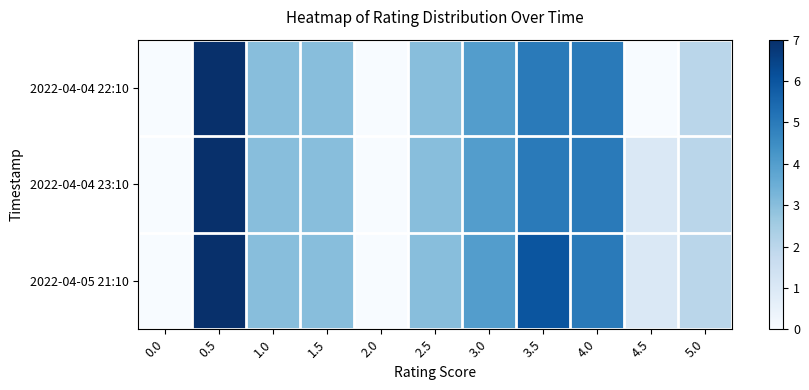

Reading right to left, transcribe all the data shown in this chart.

2022-04-04 22:10: 5.0=2	4.5=0	4.0=5	3.5=5	3.0=4	2.5=3	2.0=0	1.5=3	1.0=3	0.5=7	0.0=0
2022-04-04 23:10: 5.0=2	4.5=1	4.0=5	3.5=5	3.0=4	2.5=3	2.0=0	1.5=3	1.0=3	0.5=7	0.0=0
2022-04-05 21:10: 5.0=2	4.5=1	4.0=5	3.5=6	3.0=4	2.5=3	2.0=0	1.5=3	1.0=3	0.5=7	0.0=0